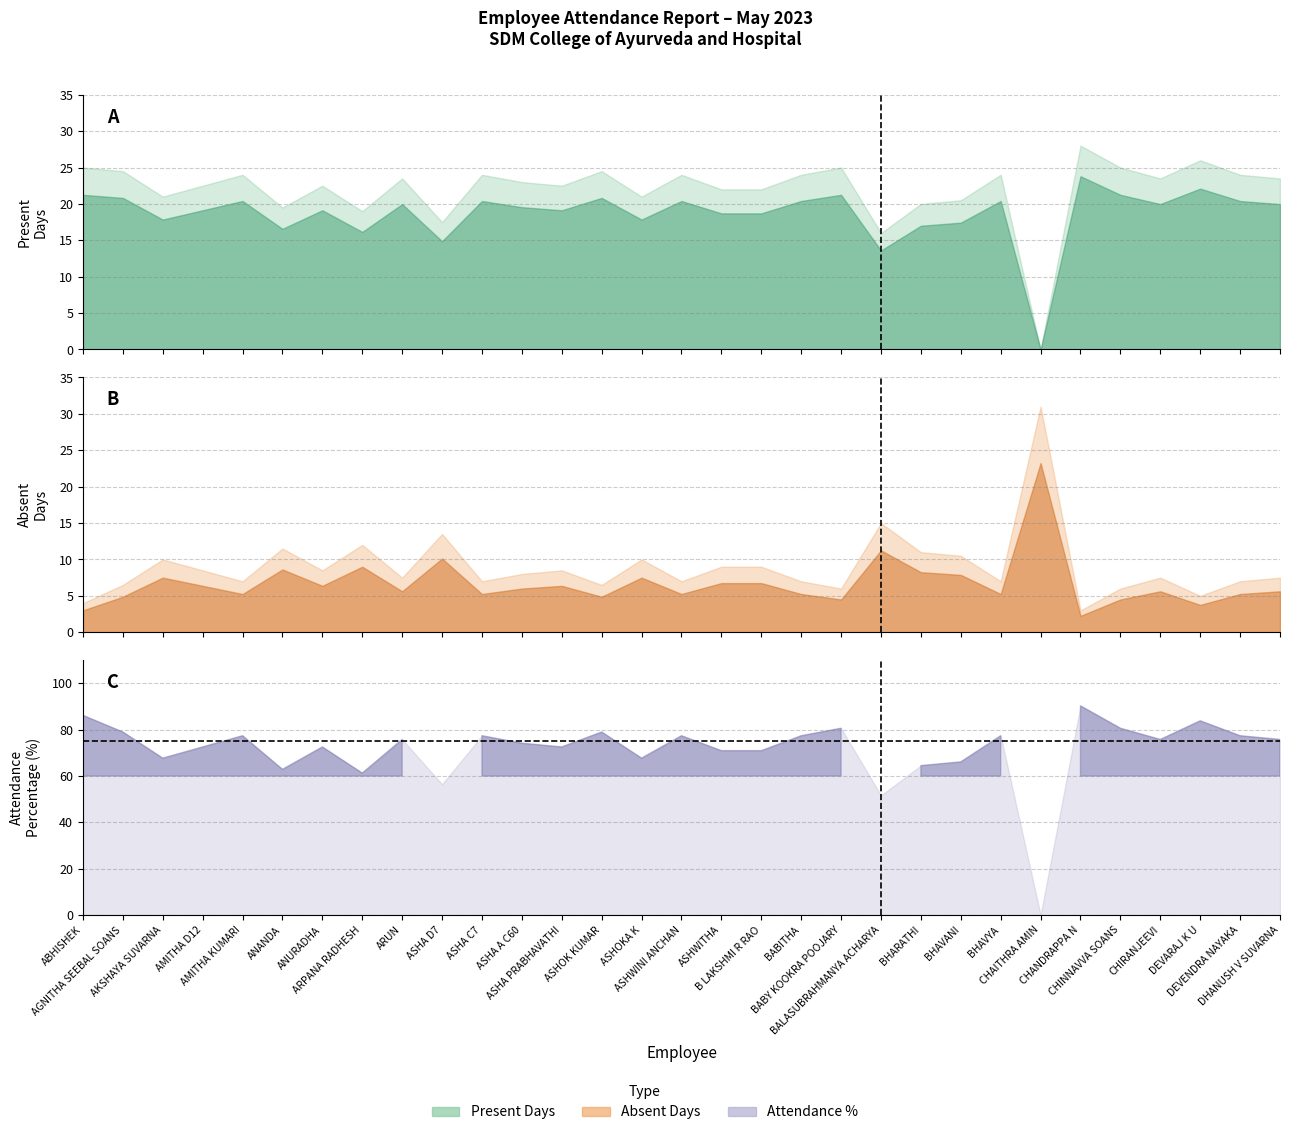

True or false: Absent (A) has a value of 55.4 at 16-20.

False